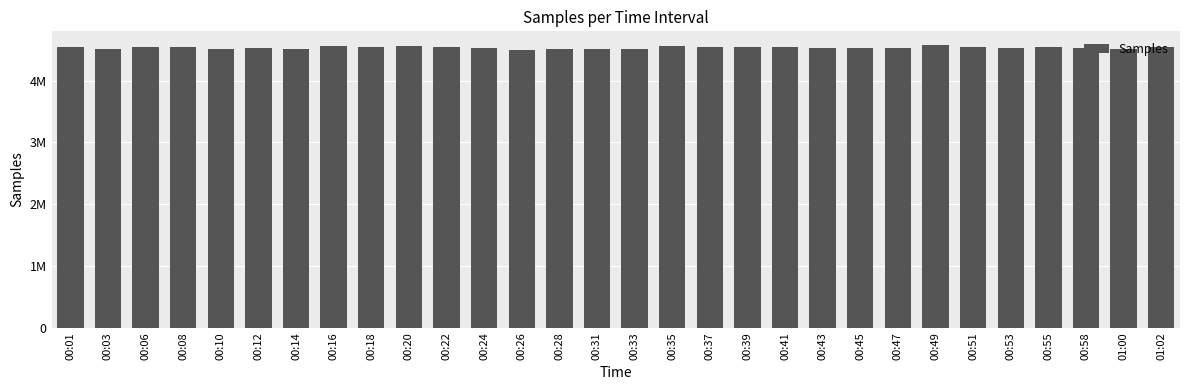

Where does the data first go above 4535738?

00:01